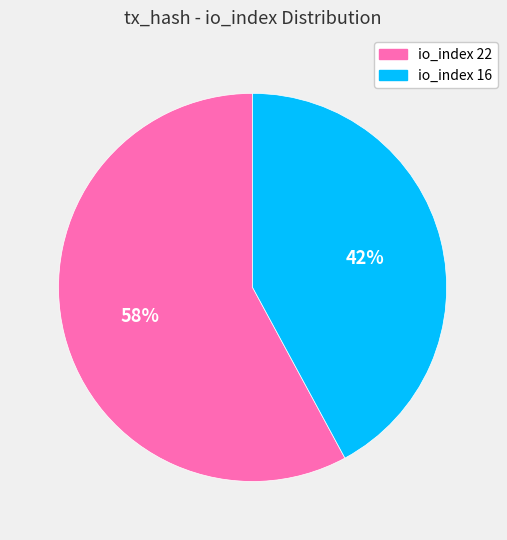

Is there a majority slice in this chart?

Yes